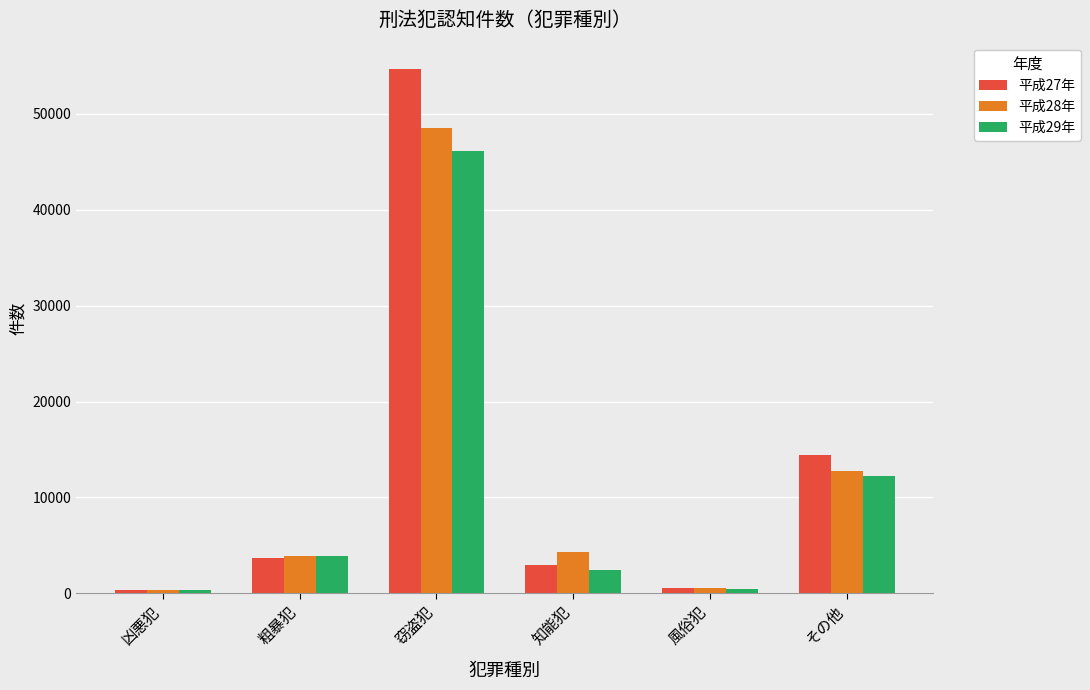

What is the maximum value shown in the chart?

54679